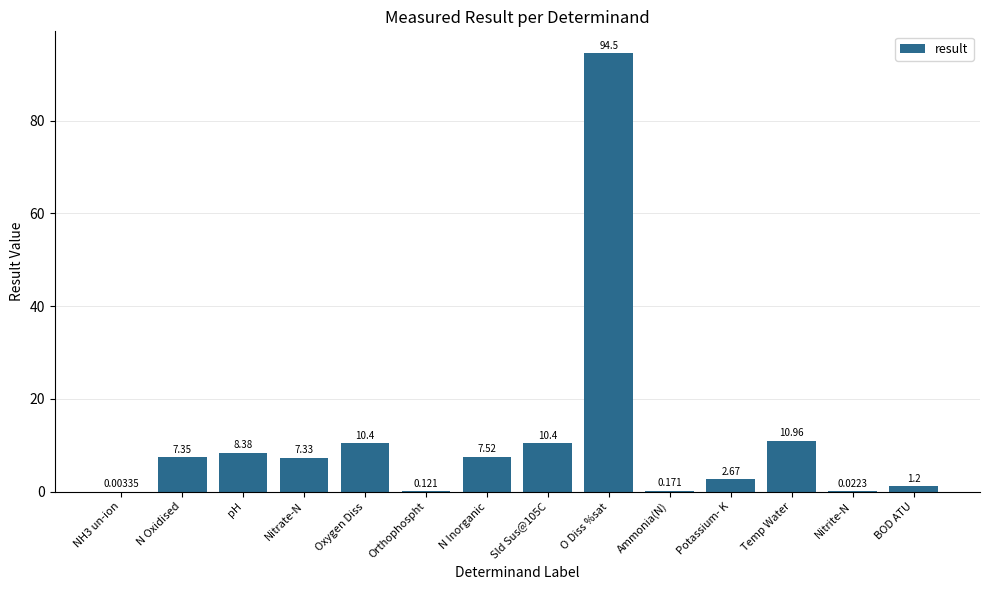

Which category has the highest value across all series?

O Diss %sat